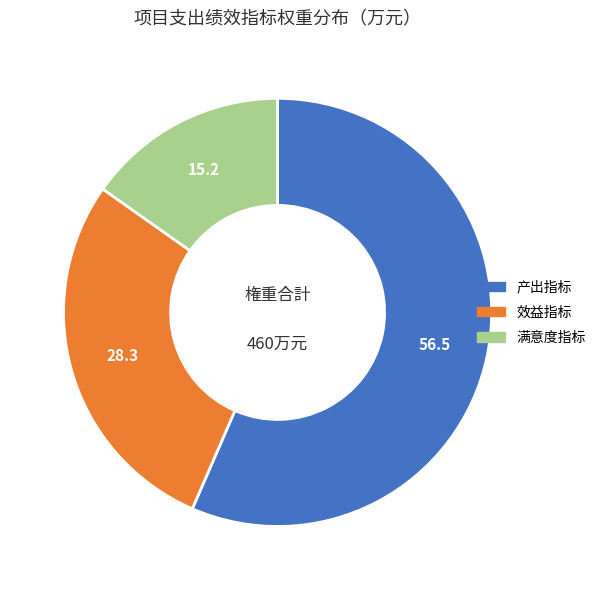

Rank the categories by value from highest to lowest.

产出指标, 效益指标, 满意度指标